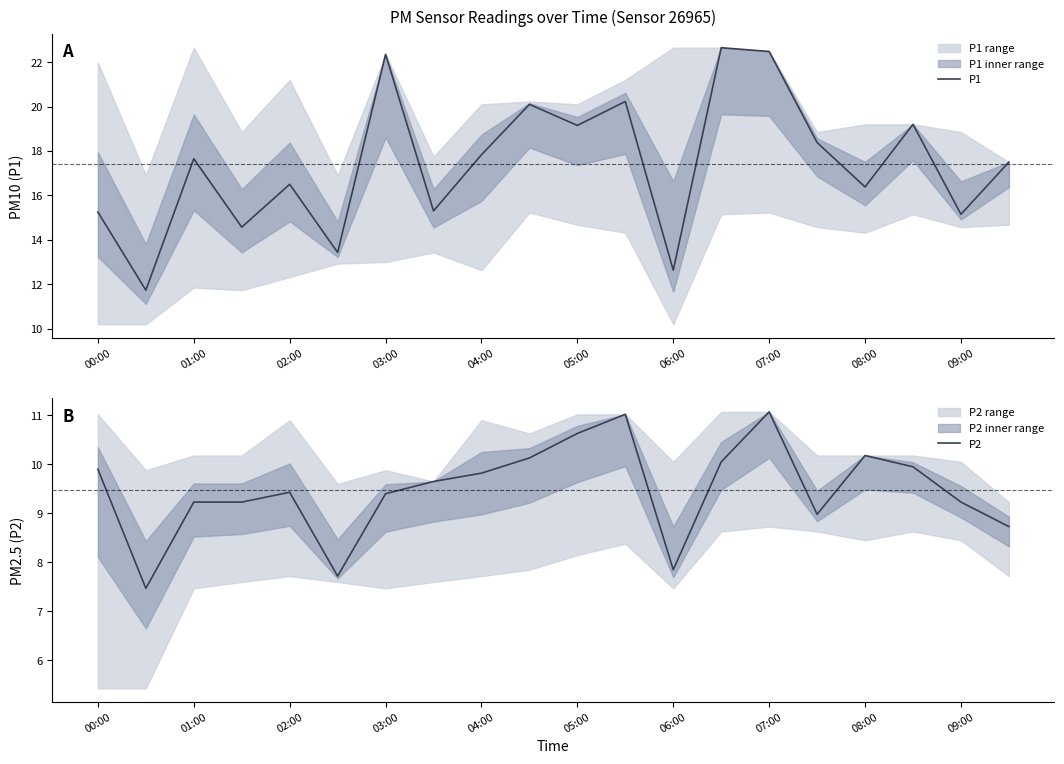

The value of P1 at 15 is 12.3. True or false?

False